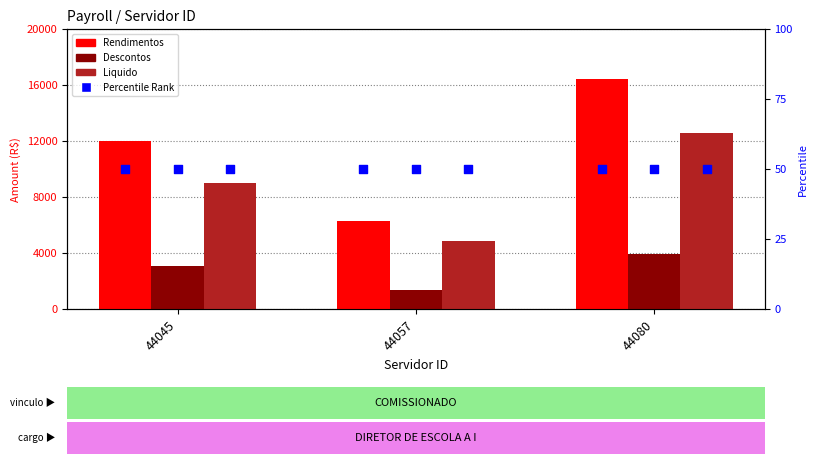

At which category is the sum across all series the highest?

44080